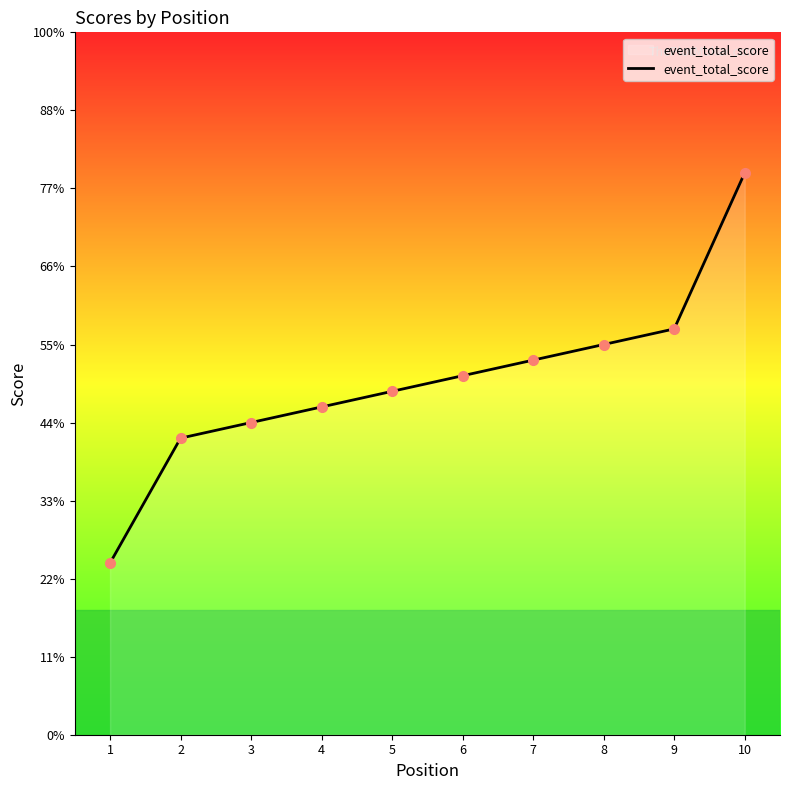

Which category has the highest value across all series?

10